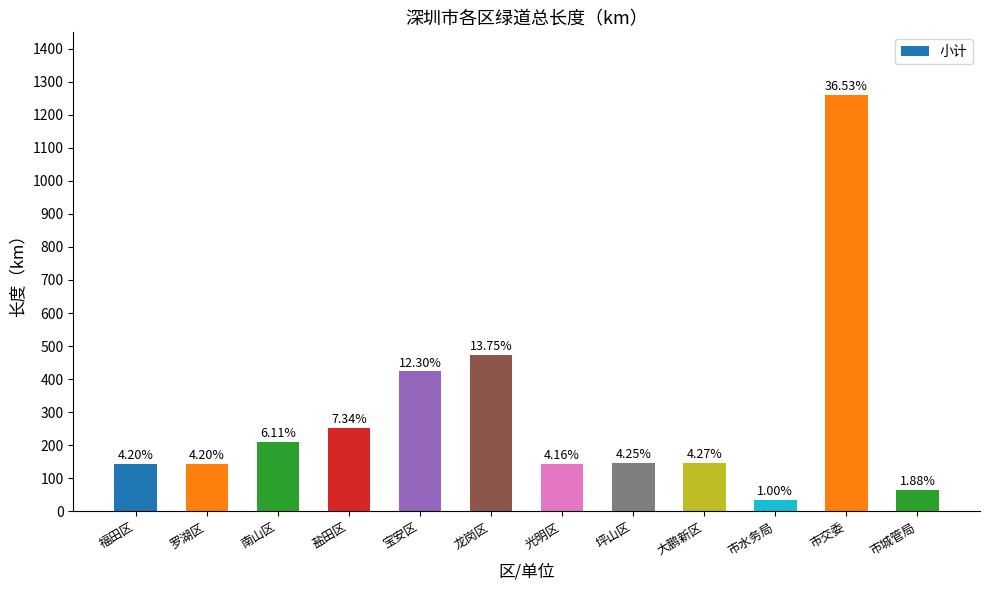

List the labels in order of value, largest first.

市交委, 龙岗区, 宝安区, 盐田区, 南山区, 大鹏新区, 坪山区, 福田区, 罗湖区, 光明区, 市城管局, 市水务局